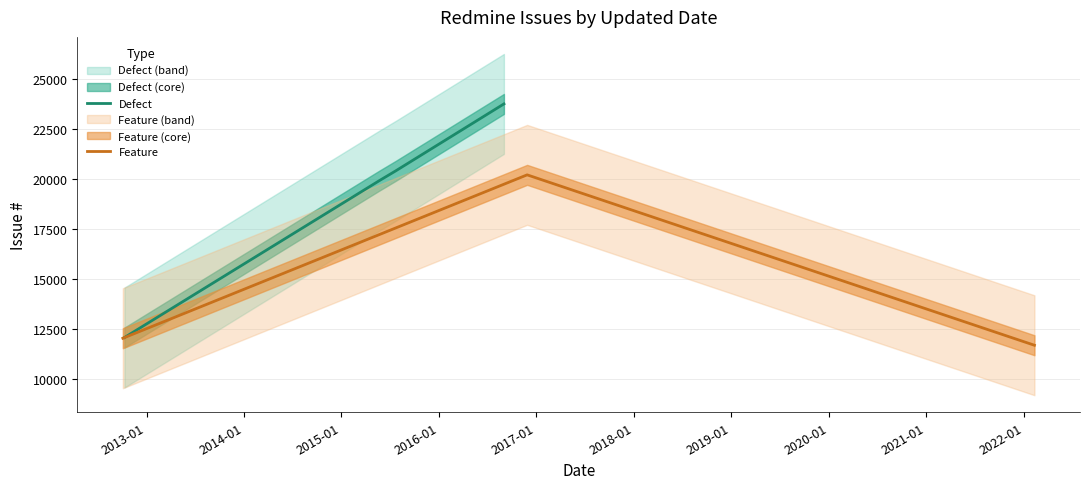

What is the smallest value displayed?

11672